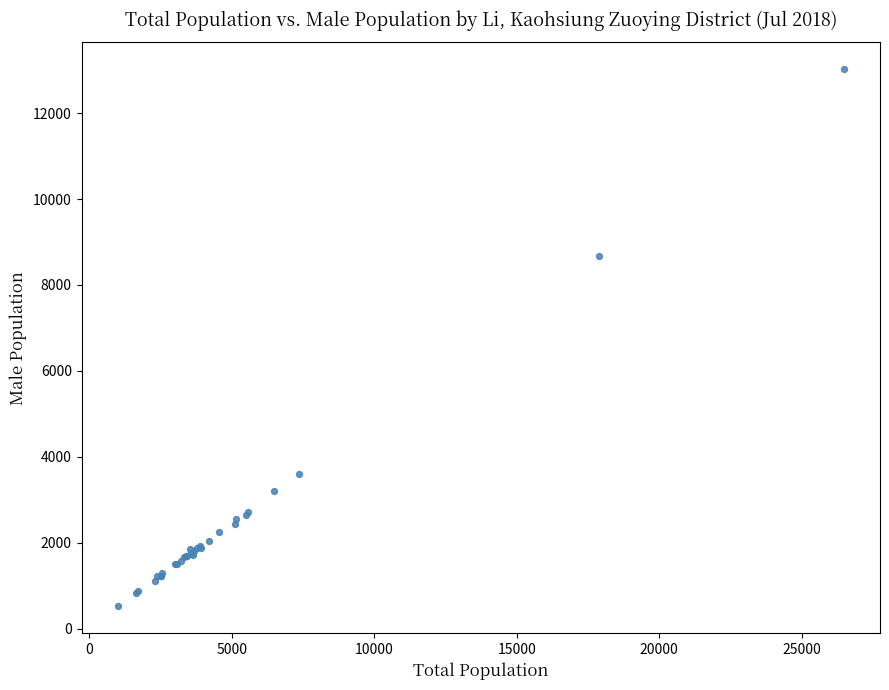

What Y value in the scatter plot is closest to 6770?

8677